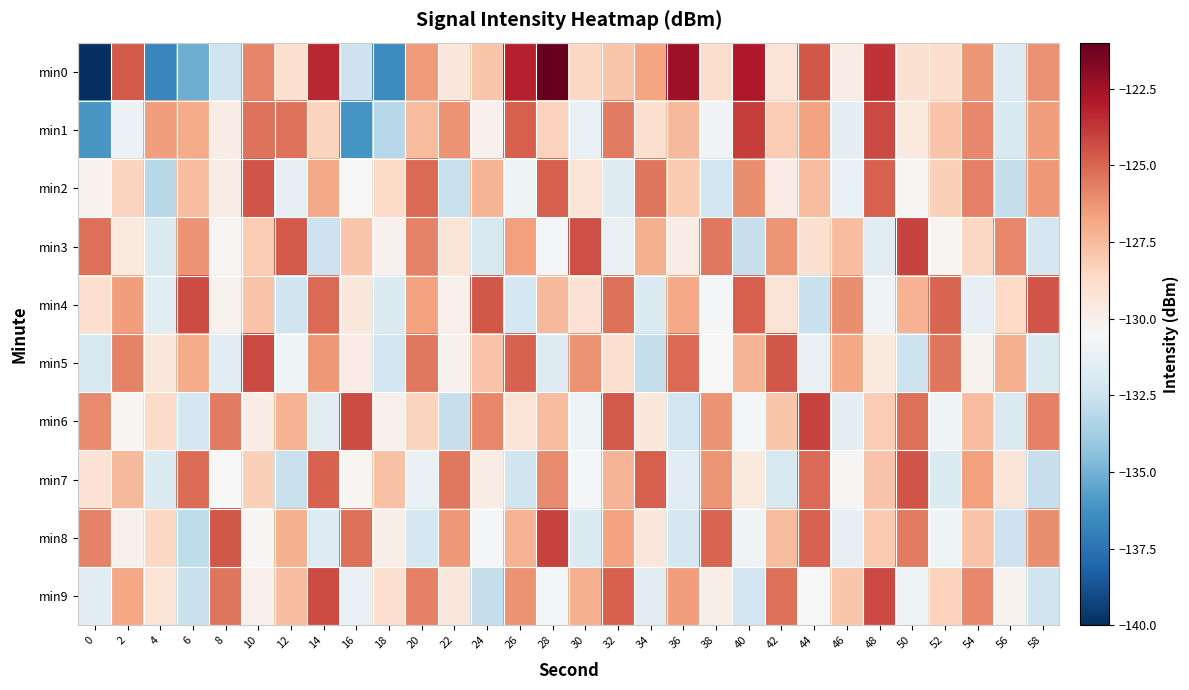

Reading right to left, what are all the values shown in this chart?

min0: 58=-126.2	56=-131.8	54=-126.3	52=-128.9	50=-129.1	48=-123.6	46=-129.8	44=-124.6	42=-129.3	40=-122.9	38=-128.8	36=-122.5	34=-126.8	32=-127.8	30=-128.5	28=-121.0	26=-123.1	24=-127.8	22=-129.4	20=-126.5	18=-136.6	16=-132.4	14=-123.3	12=-128.9	10=-125.9	8=-132.4	6=-135.1	4=-136.7	2=-124.7	0=-140.1
min1: 58=-126.5	56=-132.0	54=-125.9	52=-127.8	50=-129.6	48=-124.2	46=-131.4	44=-126.7	42=-128.1	40=-123.9	38=-130.8	36=-127.4	34=-129.0	32=-125.6	30=-131.2	28=-128.3	26=-124.8	24=-130.1	22=-126.2	20=-127.5	18=-133.2	16=-136.1	14=-128.4	12=-125.3	10=-125.3	8=-129.8	6=-127.0	4=-126.6	2=-131.0	0=-136.1
min2: 58=-126.4	56=-132.8	54=-125.7	52=-128.2	50=-130.4	48=-124.9	46=-131.1	44=-127.5	42=-129.7	40=-126.1	38=-132.3	36=-128.0	34=-125.4	32=-131.7	30=-129.2	28=-124.8	26=-130.9	24=-127.3	22=-132.6	20=-125.1	18=-128.7	16=-130.5	14=-126.9	12=-131.3	10=-124.5	8=-129.8	6=-127.6	4=-133.1	2=-128.4	0=-130.2
min3: 58=-132.1	56=-125.9	54=-128.5	52=-130.3	50=-124.1	48=-131.5	46=-127.6	44=-129.0	42=-126.3	40=-132.7	38=-125.5	36=-129.8	34=-127.1	32=-131.2	30=-124.4	28=-130.7	26=-126.6	24=-132.0	22=-129.3	20=-125.8	18=-130.1	16=-127.9	14=-132.5	12=-124.7	10=-128.1	8=-130.4	6=-126.2	4=-131.8	2=-129.6	0=-125.3
min4: 58=-124.5	56=-128.6	54=-131.3	52=-125.0	50=-127.2	48=-130.8	46=-126.1	44=-132.6	42=-129.3	40=-124.8	38=-130.6	36=-126.9	34=-131.8	32=-125.3	30=-129.1	28=-127.4	26=-132.2	24=-124.6	22=-130.0	20=-126.7	18=-131.9	16=-129.5	14=-125.1	12=-132.4	10=-127.8	8=-130.2	6=-124.3	4=-131.6	2=-126.5	0=-128.9
min5: 58=-131.9	56=-127.1	54=-130.2	52=-125.4	50=-132.5	48=-129.6	46=-126.8	44=-131.2	42=-124.6	40=-127.3	38=-130.5	36=-125.1	34=-132.8	32=-129.0	30=-126.2	28=-131.7	26=-124.9	24=-127.8	22=-130.1	20=-125.5	18=-132.3	16=-129.7	14=-126.4	12=-130.9	10=-124.2	8=-131.5	6=-127.0	4=-129.4	2=-125.8	0=-132.0
min6: 58=-125.7	56=-131.9	54=-127.6	52=-130.8	50=-125.3	48=-128.1	46=-131.4	44=-124.1	42=-127.9	40=-130.6	38=-126.2	36=-132.3	34=-129.5	32=-124.7	30=-131.0	28=-127.5	26=-129.2	24=-125.9	22=-132.7	20=-128.4	18=-130.0	16=-124.3	14=-131.6	12=-127.2	10=-129.8	8=-125.6	6=-132.1	4=-128.7	2=-130.3	0=-126.0
min7: 58=-132.7	56=-129.3	54=-126.6	52=-131.9	50=-124.5	48=-127.8	46=-130.4	44=-125.1	42=-132.0	40=-129.6	38=-126.3	36=-131.5	34=-124.8	32=-127.3	30=-130.7	28=-126.0	26=-132.4	24=-129.8	22=-125.5	20=-131.1	18=-127.7	16=-130.3	14=-124.9	12=-132.6	10=-128.2	8=-130.5	6=-125.2	4=-131.8	2=-127.4	0=-129.1
min8: 58=-126.1	56=-132.5	54=-127.8	52=-130.9	50=-125.6	48=-128.0	46=-131.3	44=-124.9	42=-127.5	40=-130.8	38=-125.0	36=-132.1	34=-129.4	32=-126.7	30=-131.8	28=-124.1	26=-127.2	24=-130.6	22=-126.4	20=-132.2	18=-129.9	16=-125.3	14=-131.7	12=-127.1	10=-130.4	8=-124.6	6=-132.9	4=-128.5	2=-130.1	0=-125.8
min9: 58=-132.4	56=-130.2	54=-125.9	52=-128.3	50=-131.0	48=-124.2	46=-127.9	44=-130.5	42=-125.3	40=-132.3	38=-129.9	36=-126.5	34=-131.6	32=-124.8	30=-127.1	28=-130.7	26=-126.2	24=-132.8	22=-129.4	20=-125.7	18=-128.9	16=-131.2	14=-124.3	12=-127.6	10=-130.0	8=-125.4	6=-132.6	4=-129.2	2=-126.8	0=-131.5